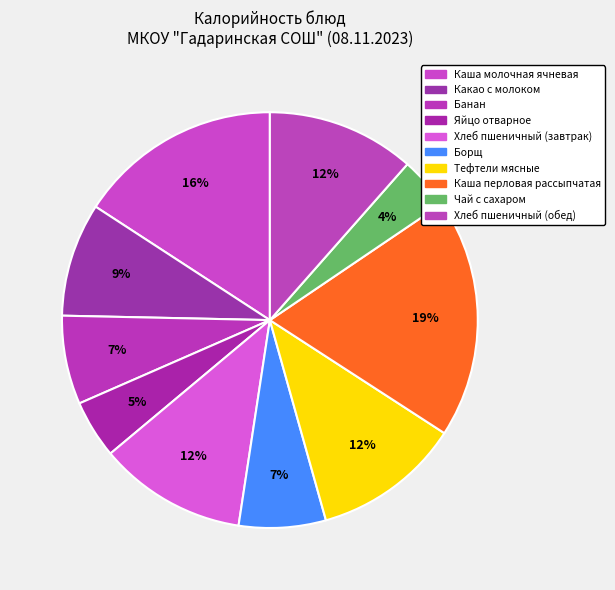

Rank the categories by value from highest to lowest.

Каша перловая рассыпчатая, Каша молочная ячневая, Хлеб пшеничный (завтрак), Тефтели мясные, Хлеб пшеничный (обед), Какао с молоком, Банан, Борщ, Яйцо отварное, Чай с сахаром